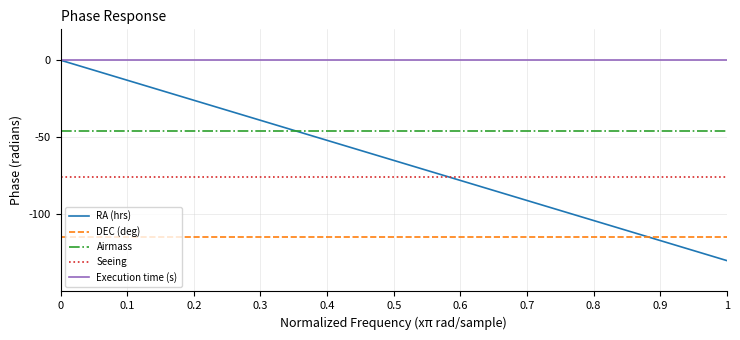

Which series has the largest total across all categories?

Execution time (s)